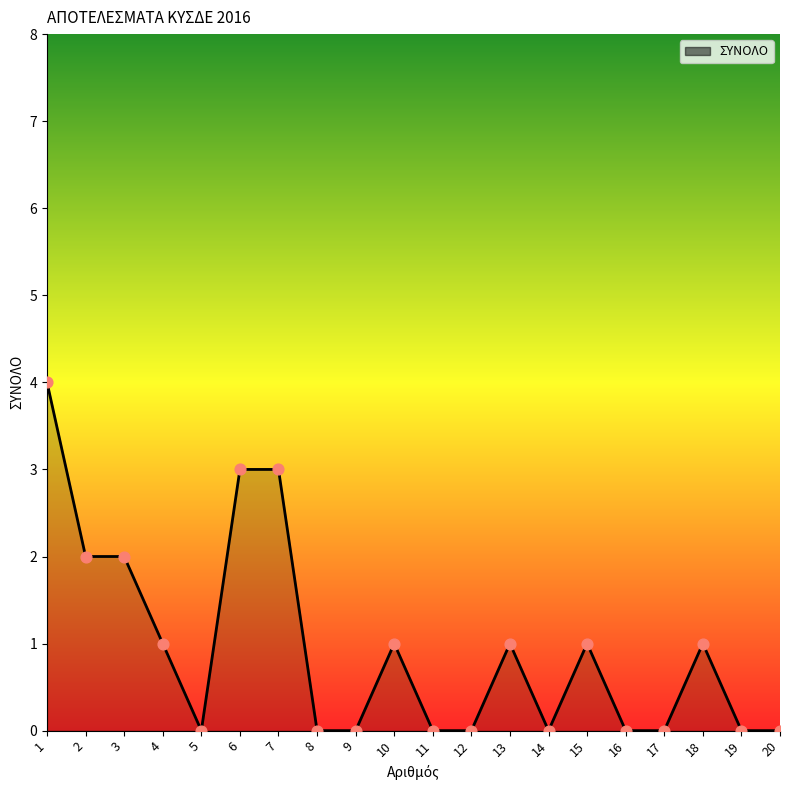

Between 18 and 20, which is larger?

18